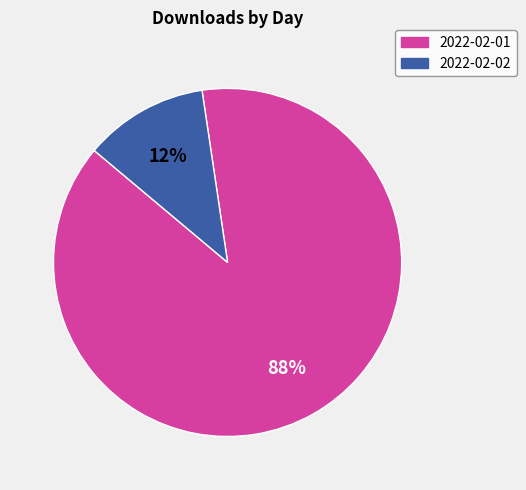

How many segments does this pie chart have?

2